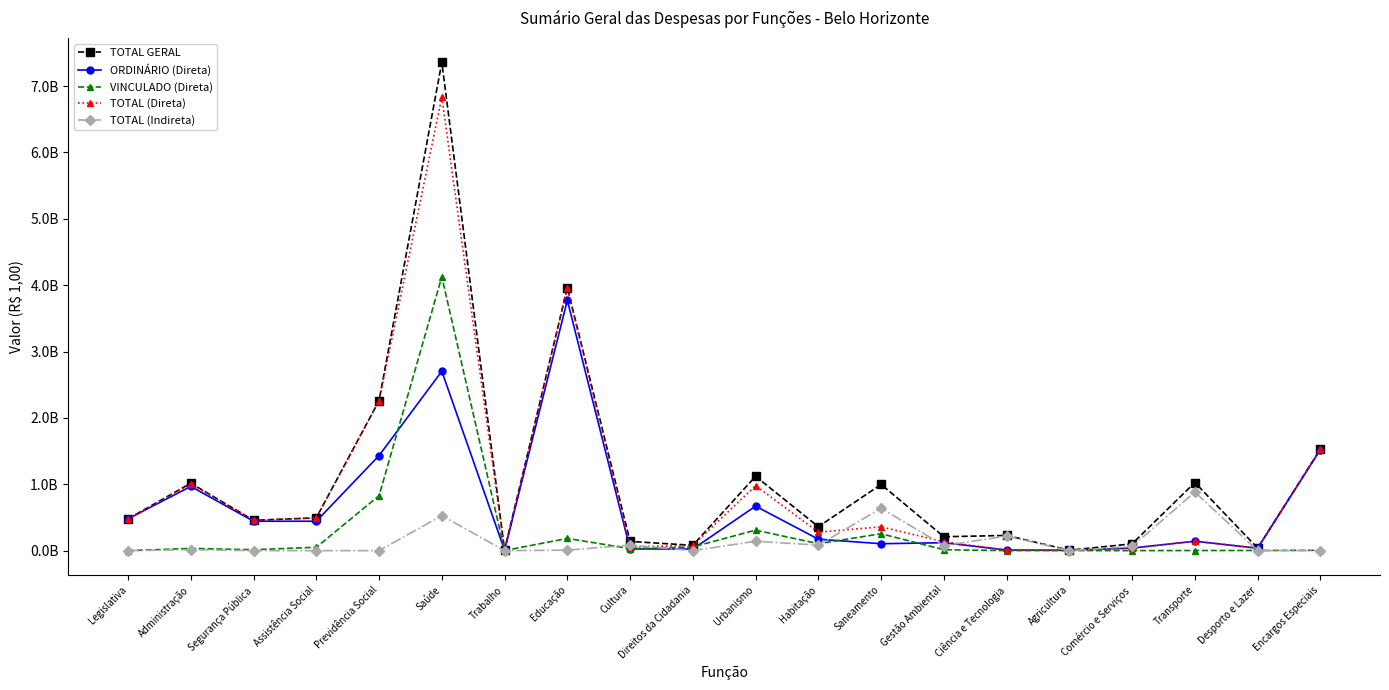

Read the TOTAL (Direta) value at Transporte.

143600549